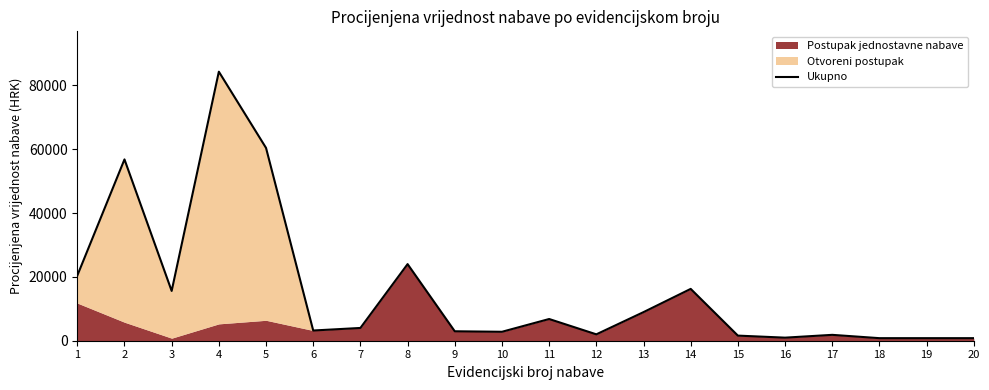

At which label does the data first exceed 4000?

1